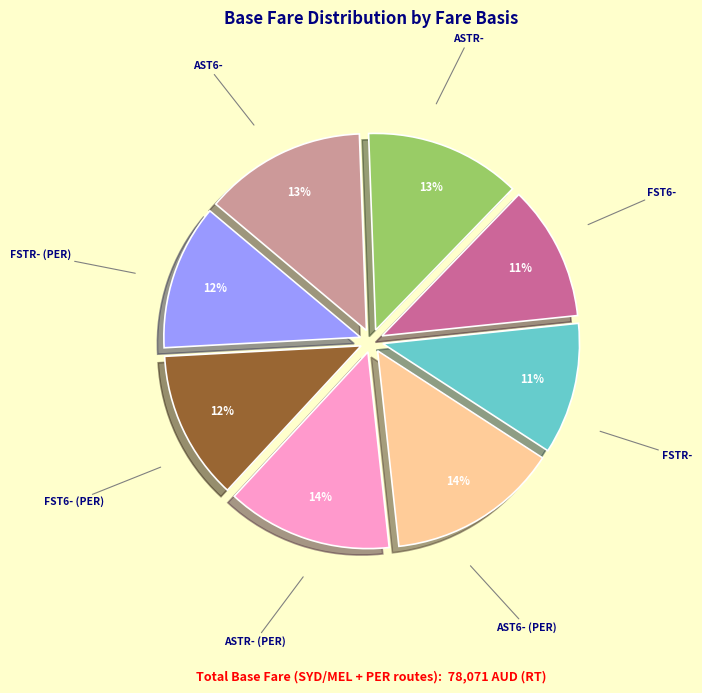

True or false: FST6- accounts for 14% of the total.

True